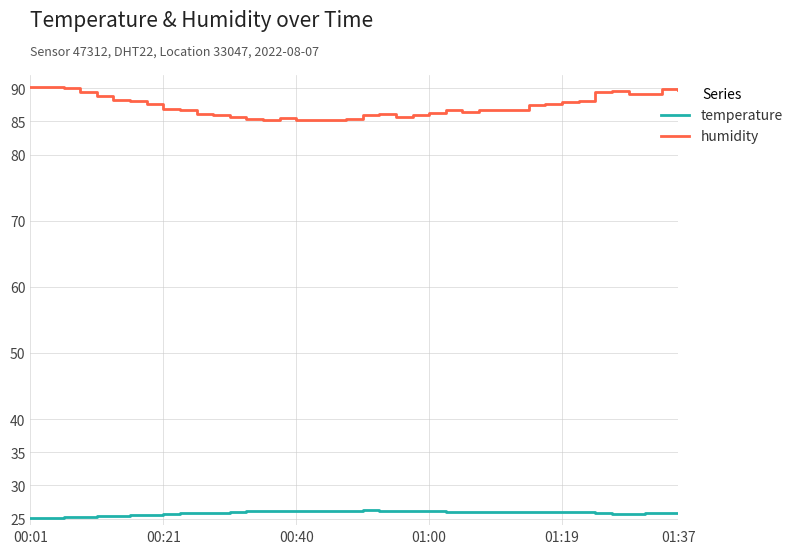

Rank the series by their average value, from highest to lowest.

humidity, temperature